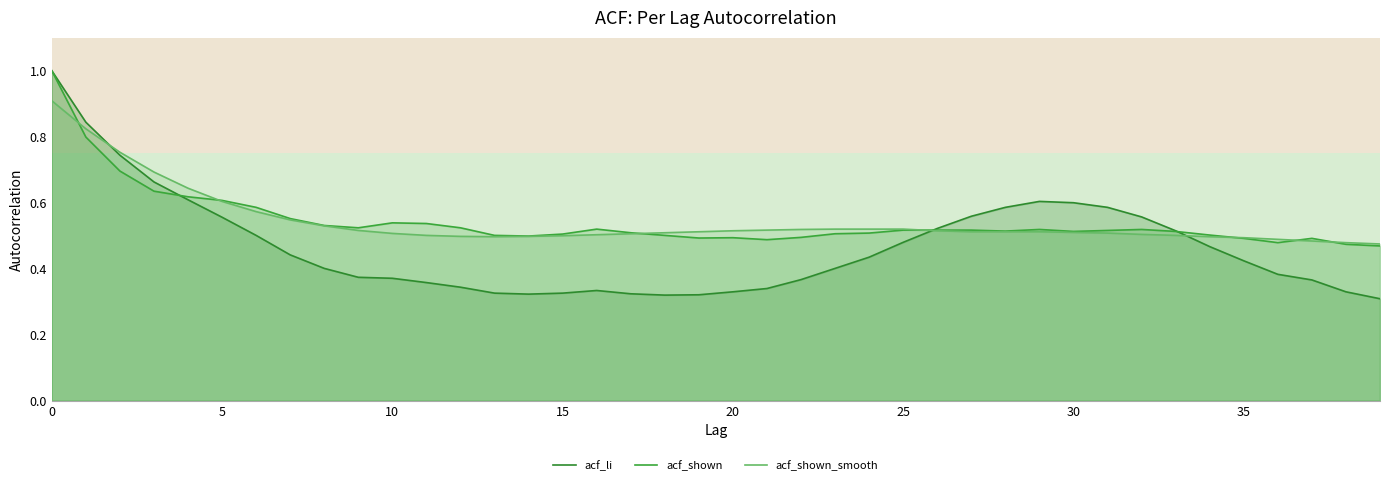

How many data points does each series have?

40